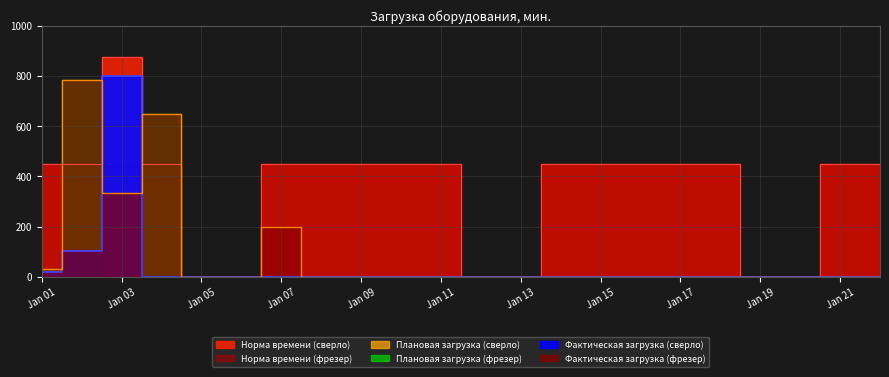

Is it true that Фактическая загрузка (фрезер) equals 0 at 08?

True